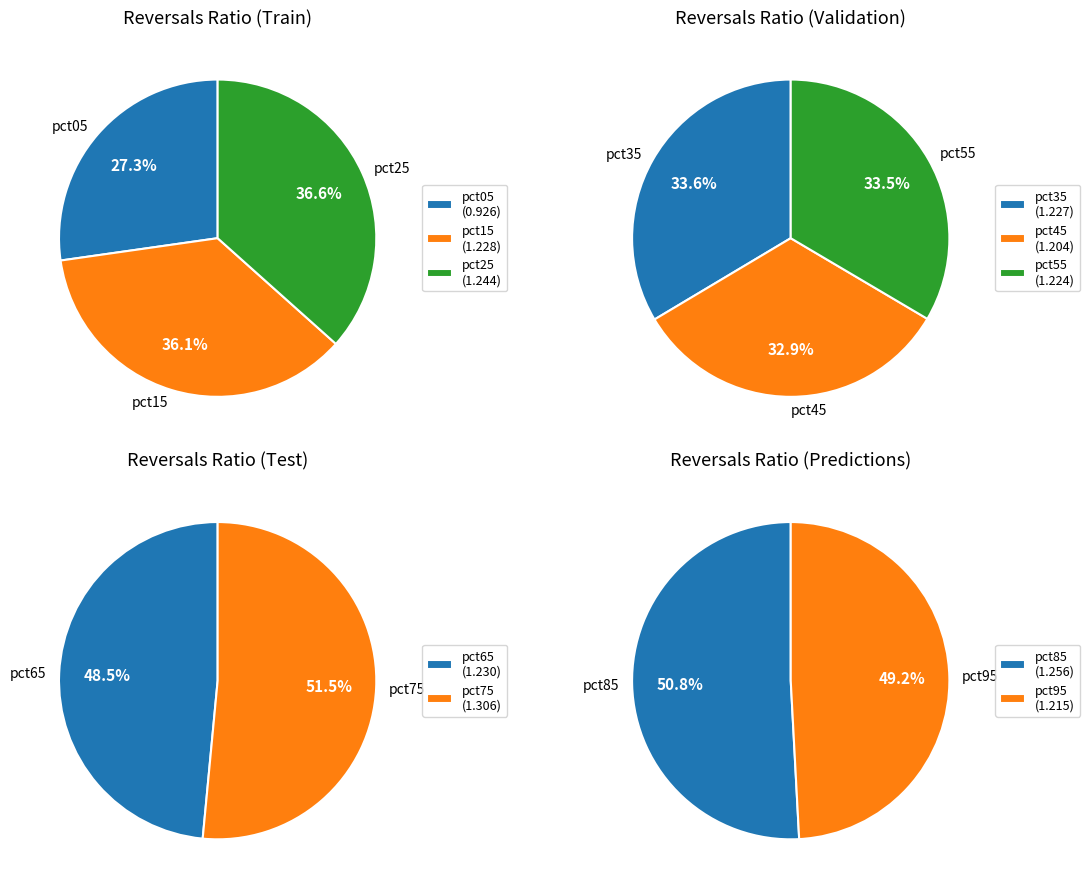

Which has a higher value, pct95 or pct75?

pct75